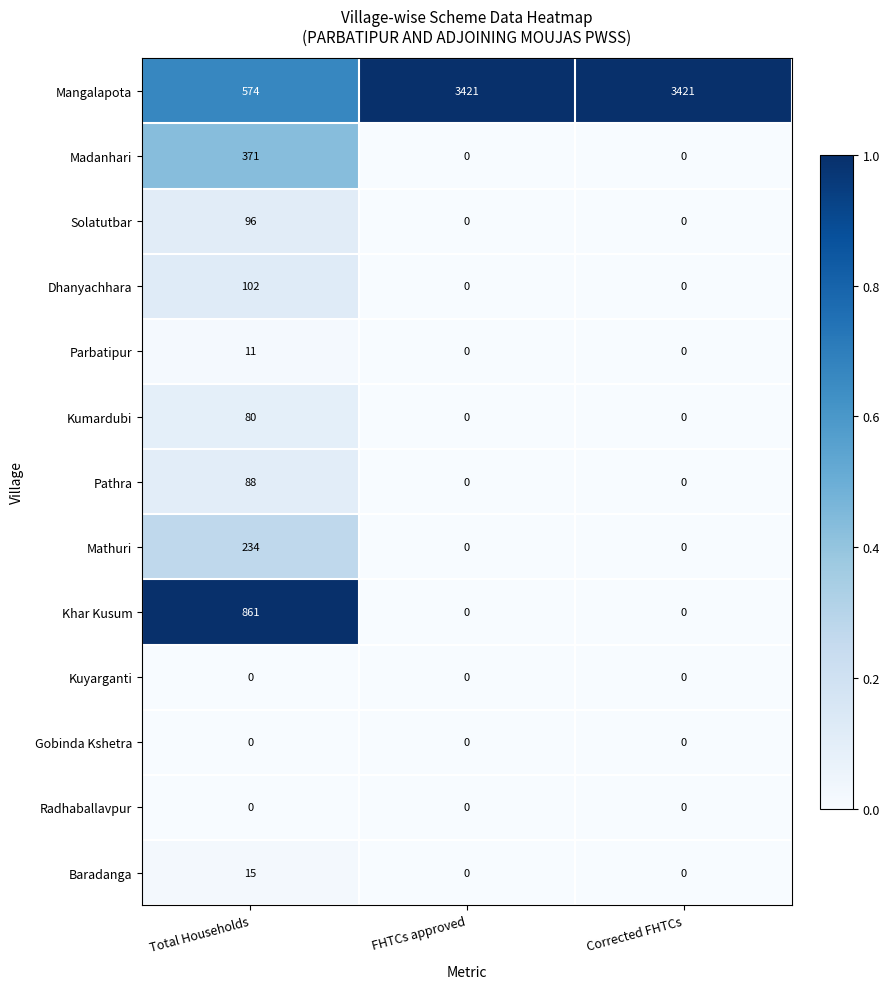

Which series has the largest total across all categories?

Mangalapota